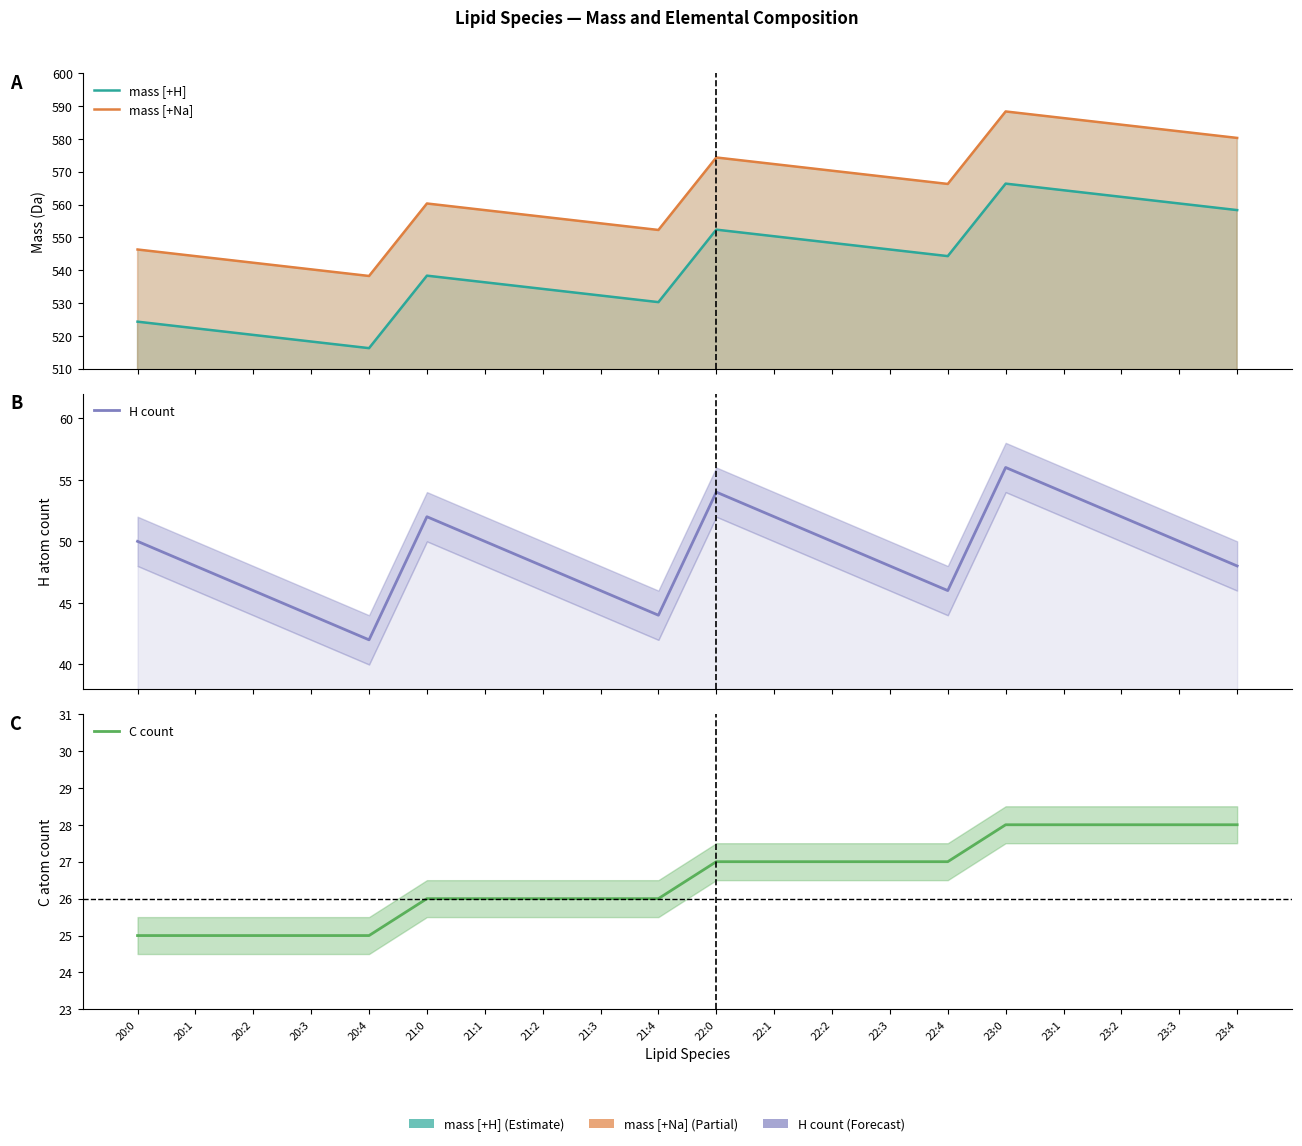

What is the highest value of the mass [+Na] series?

588.4